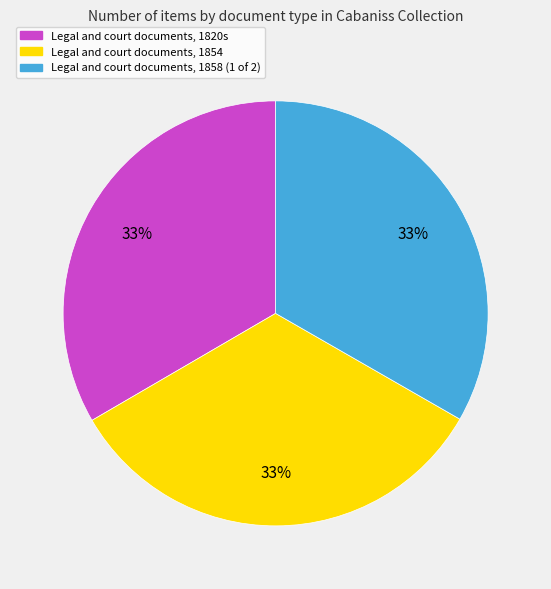

How many segments does this pie chart have?

3